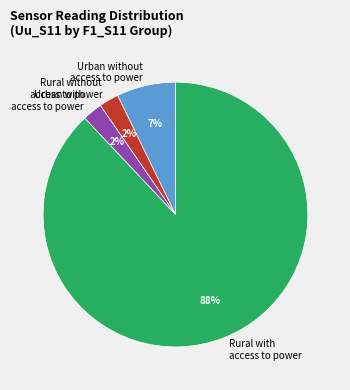

Is the sum of Urban with access to power and Urban without access to power greater than half?

No